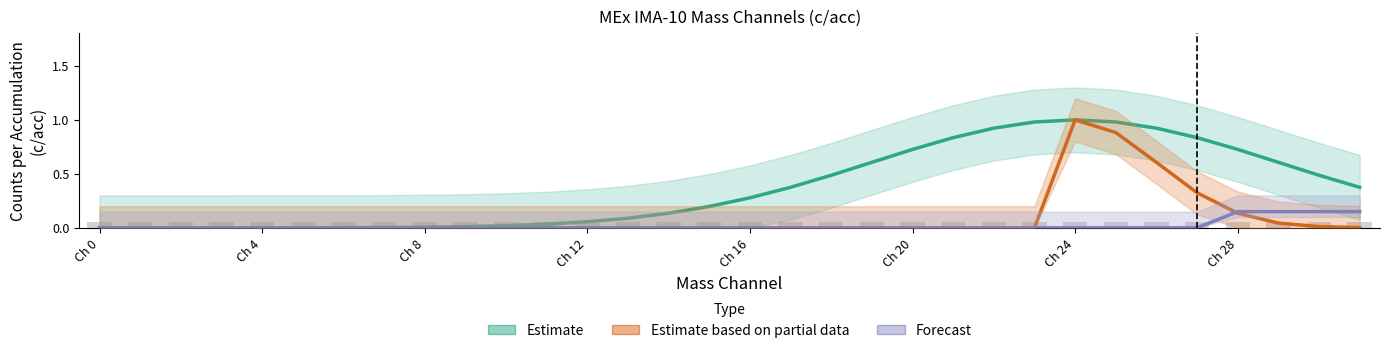

What is the difference between the maximum and minimum values in the Estimate based on partial data series?

1.0